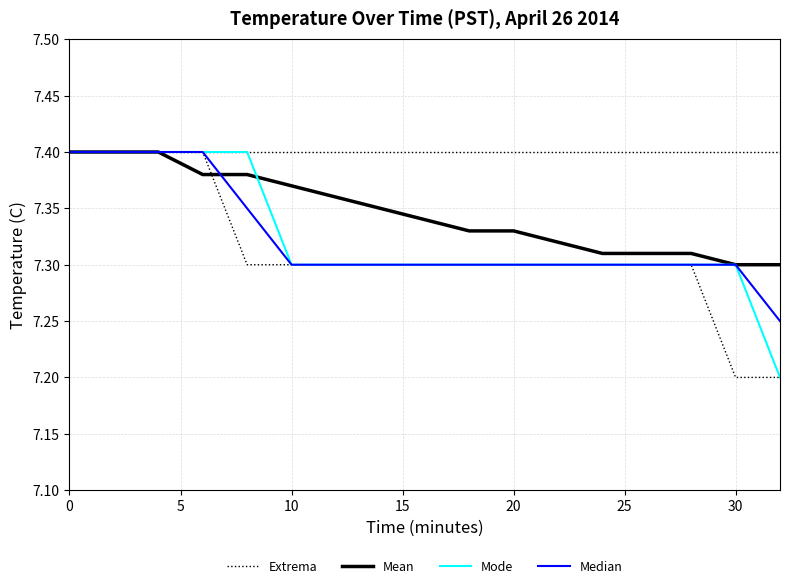

Which series has the largest total across all categories?

Mean